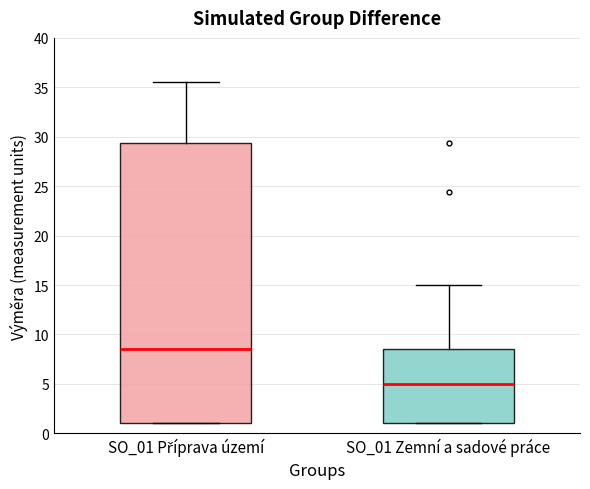

Which box is the tallest, from its lower edge to its upper edge?

SO_01 Příprava území